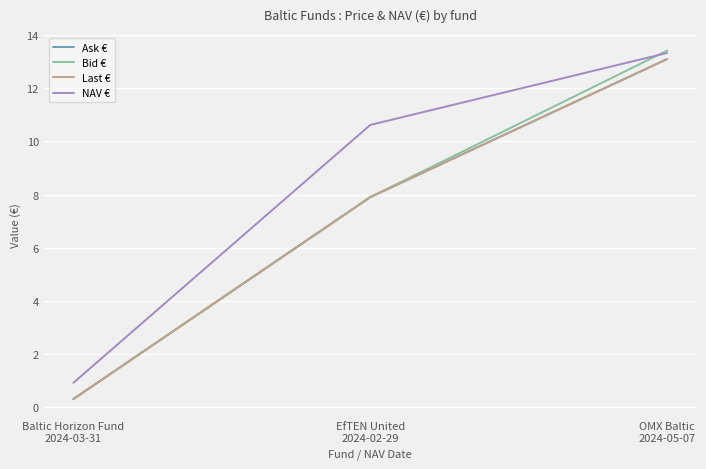

What is the approximate value of Last € at Baltic Horizon Fund
2024-03-31?

0.3